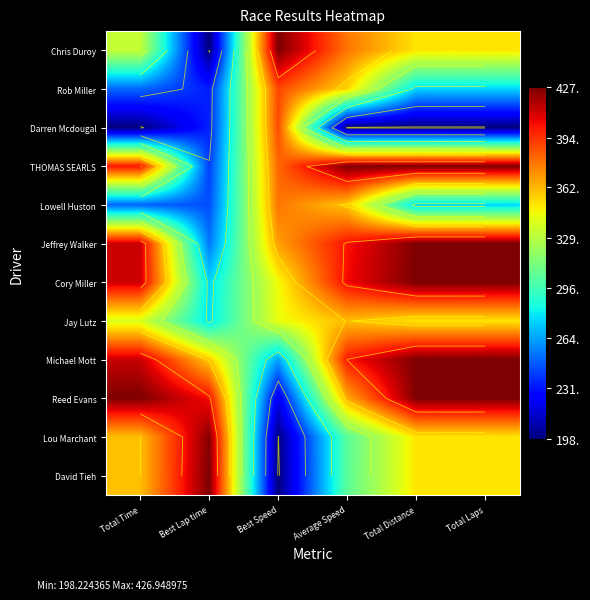

What is the spread (max minus min) of values at Average Speed?

228.7